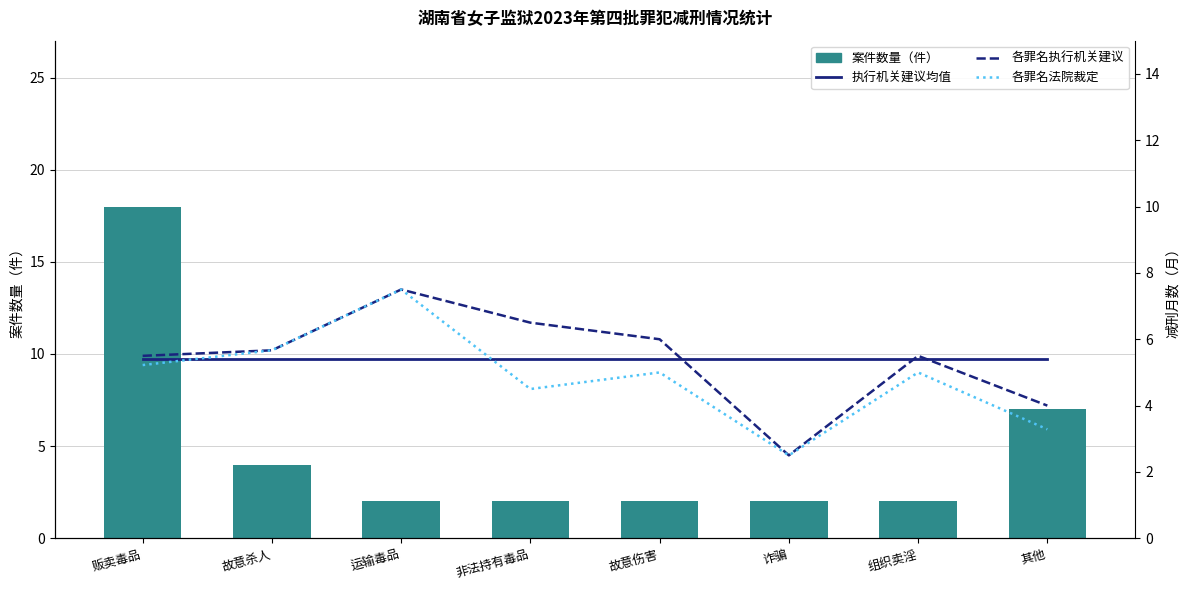

Are the bars horizontal?

No